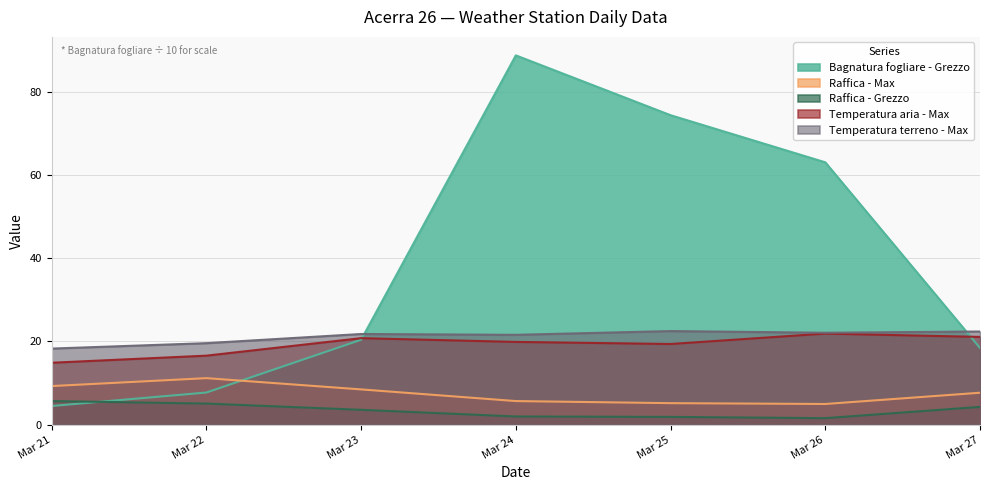

After their last crossing, which series has the higher values: Bagnatura fogliare - Grezzo or Raffica - Max?

Bagnatura fogliare - Grezzo